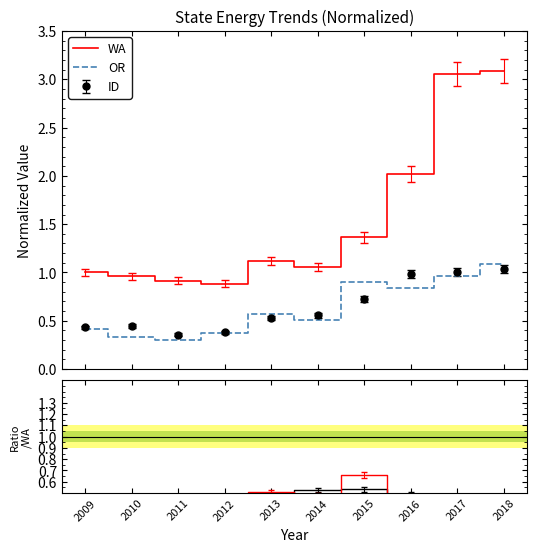

At which label does ID/WA reach its minimum?

2017